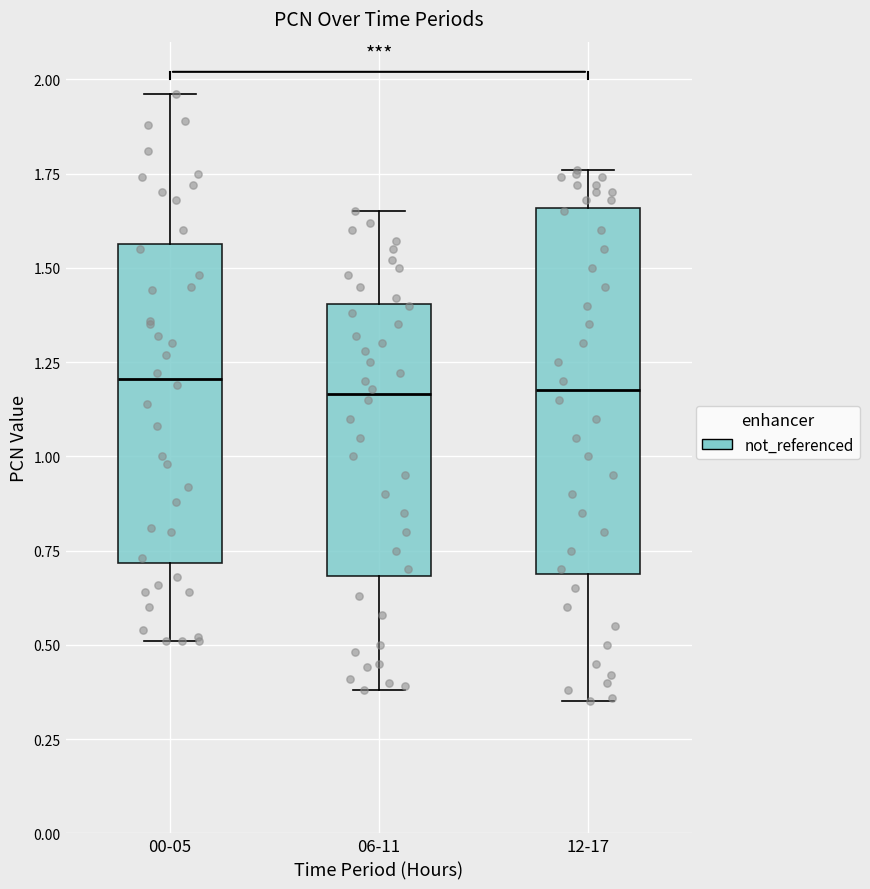

Comparing the boxes themselves (not the whiskers), which one is the tallest?

12-17